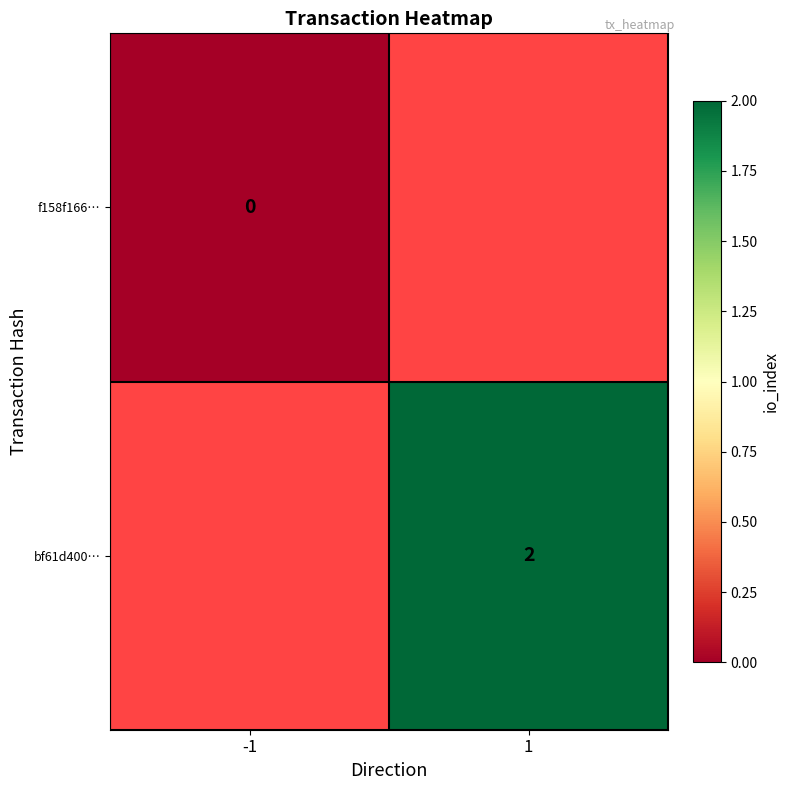

At how many categories does at least one series exceed 1?

1